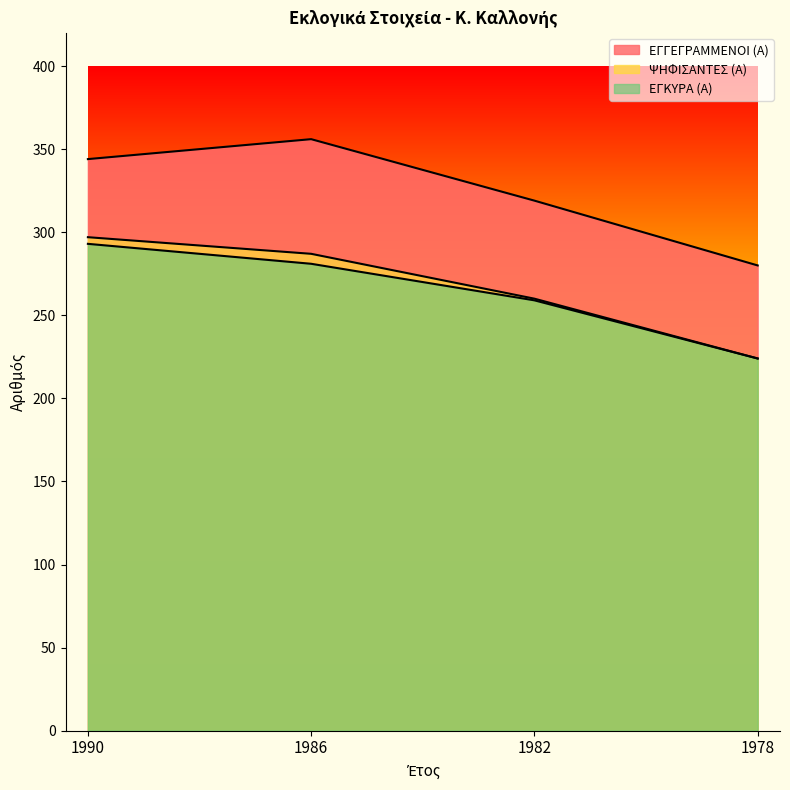

What are all the series names shown in the legend?

ΕΓΓΕΓΡΑΜΜΕΝΟΙ (Α), ΨΗΦΙΣΑΝΤΕΣ (Α), ΕΓΚΥΡΑ (Α)